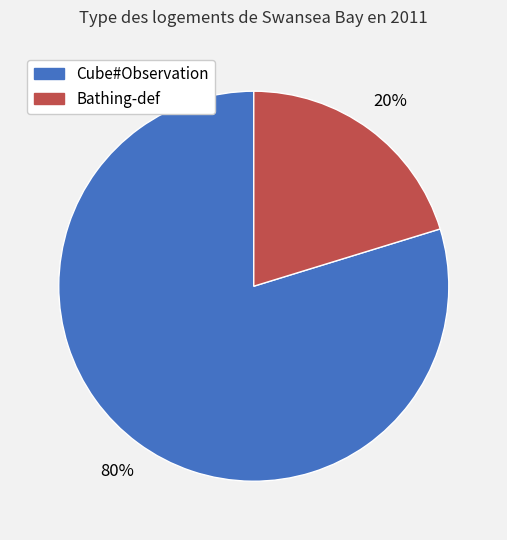

Count the number of slices in the pie.

2